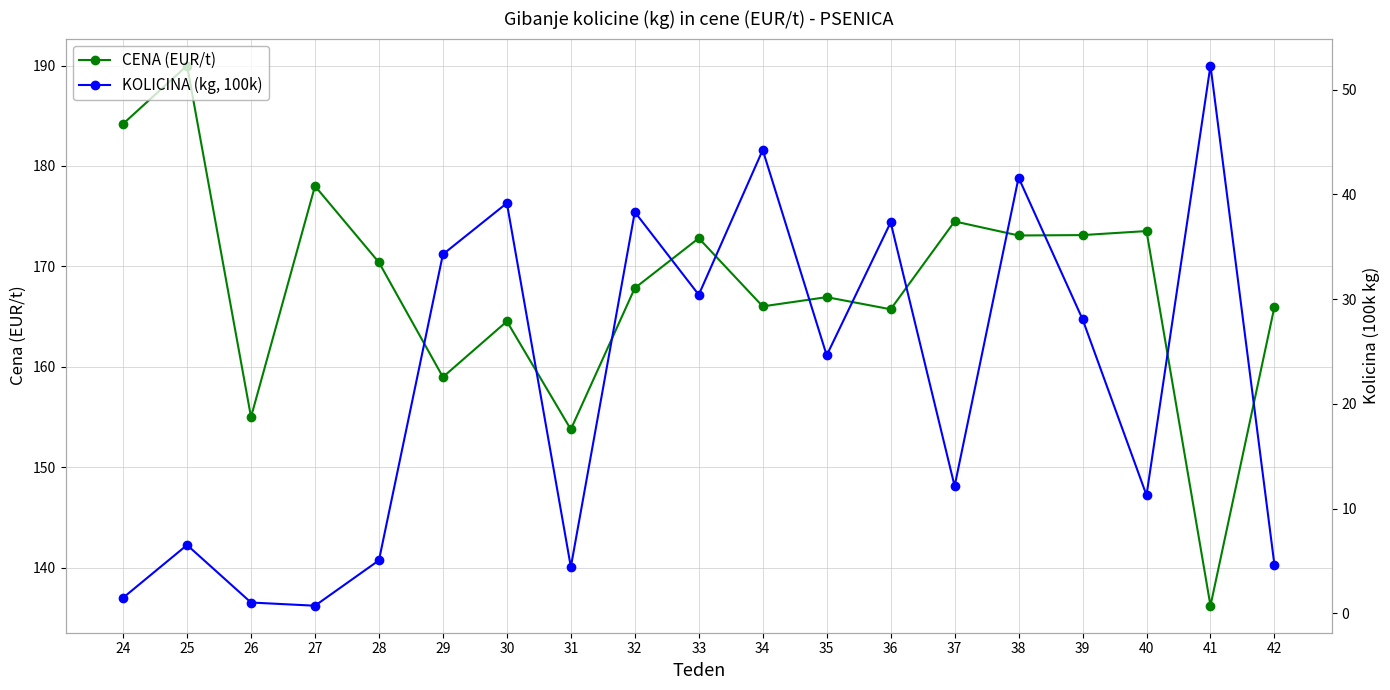

What are all the series names shown in the legend?

CENA (EUR/t), KOLICINA (kg, 100k)